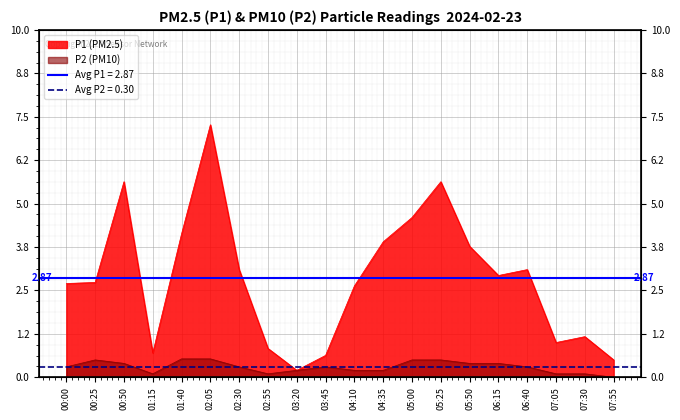

Reading left to right, list all the values displayed in this chart.

P1: 00:00=2.7	00:25=2.7	00:50=5.6	01:15=0.7	01:40=4.1	02:05=7.3	02:30=3.1	02:55=0.8	03:20=0.2	03:45=0.6	04:10=2.6	04:35=3.9	05:00=4.6	05:25=5.6	05:50=3.8	06:15=2.9	06:40=3.1	07:05=1.0	07:30=1.2	07:55=0.5
P2: 00:00=0.3	00:25=0.5	00:50=0.4	01:15=0.1	01:40=0.5	02:05=0.5	02:30=0.3	02:55=0.1	03:20=0.2	03:45=0.3	04:10=0.2	04:35=0.2	05:00=0.5	05:25=0.5	05:50=0.4	06:15=0.4	06:40=0.3	07:05=0.1	07:30=0.1	07:55=0.0